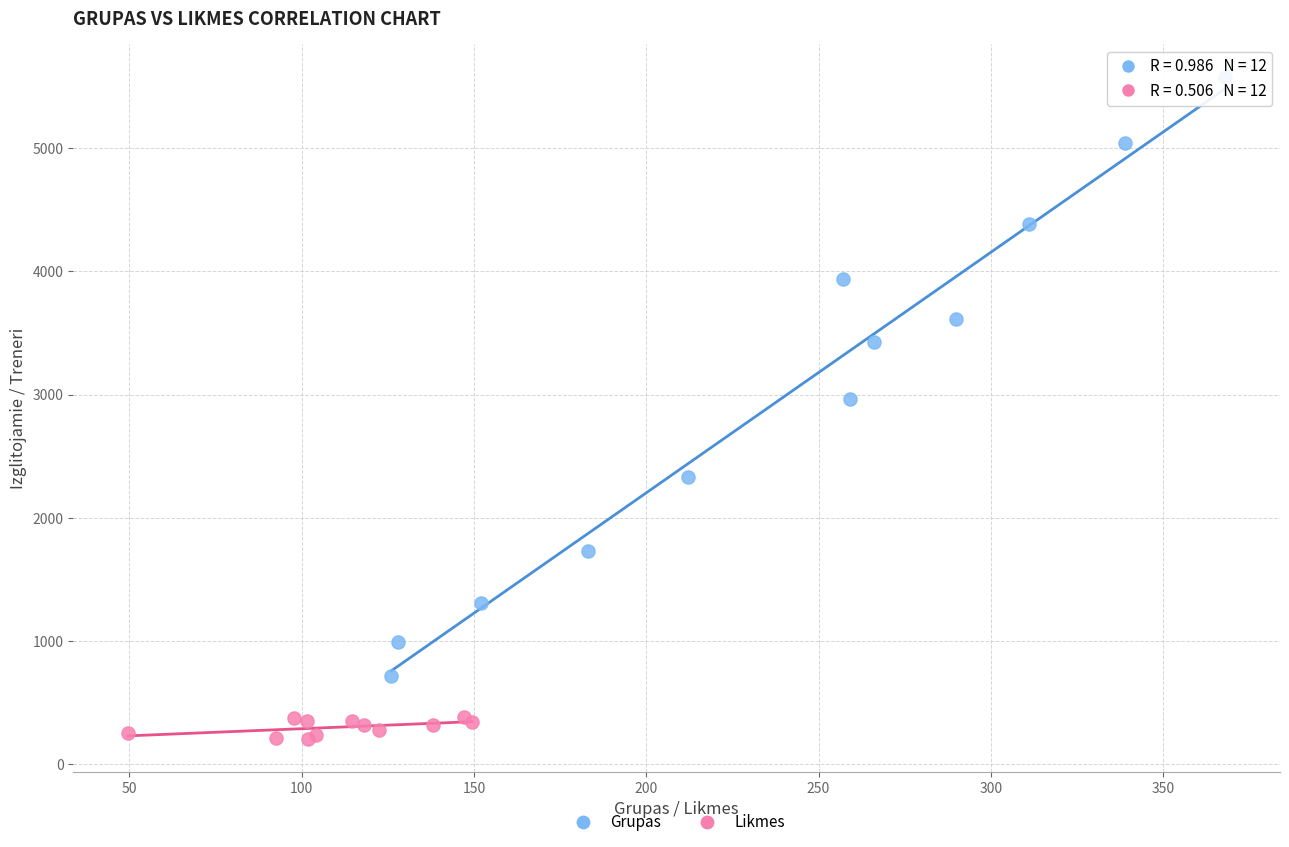

Which series has the widest spread of Y values?

Grupas